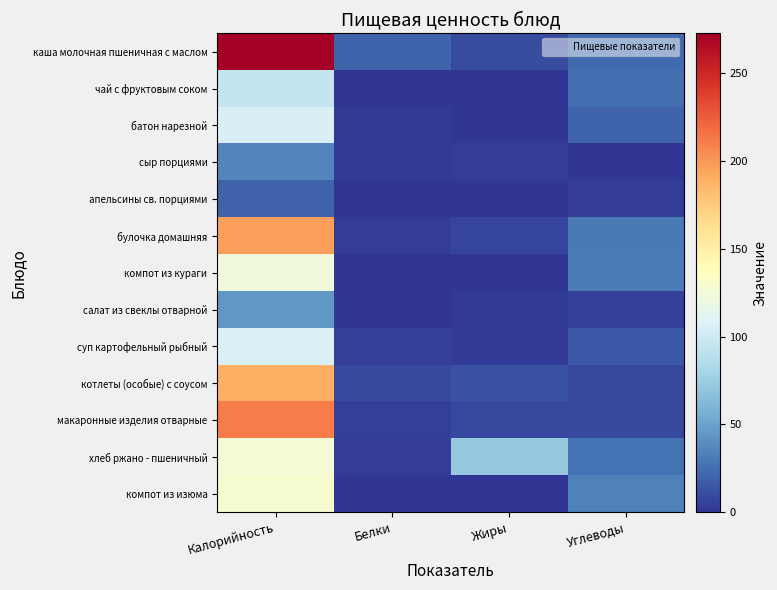

List the series in order of their peak value, lowest first.

апельсины св. порциями, сыр порциями, салат из свеклы отварной, чай с фруктовым соком, батон нарезной, суп картофельный рыбный, компот из кураги, хлеб ржано - пшеничный, компот из изюма, котлеты (особые) с соусом, булочка домашняя, макаронные изделия отварные, каша молочная пшеничная с маслом